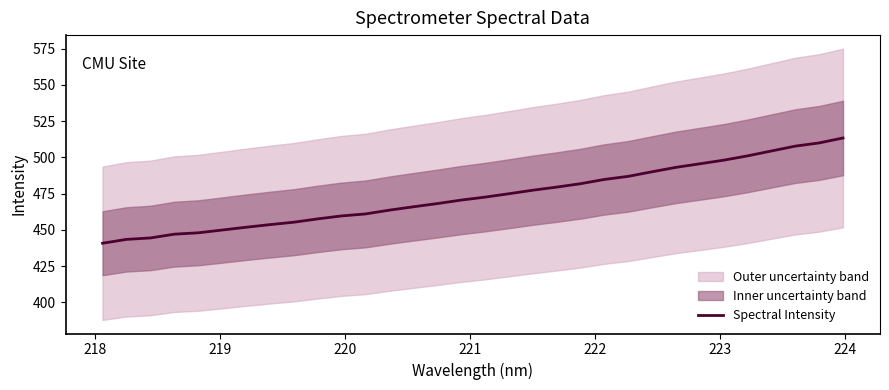

What is the lowest value of the Spectral Intensity series?

440.8